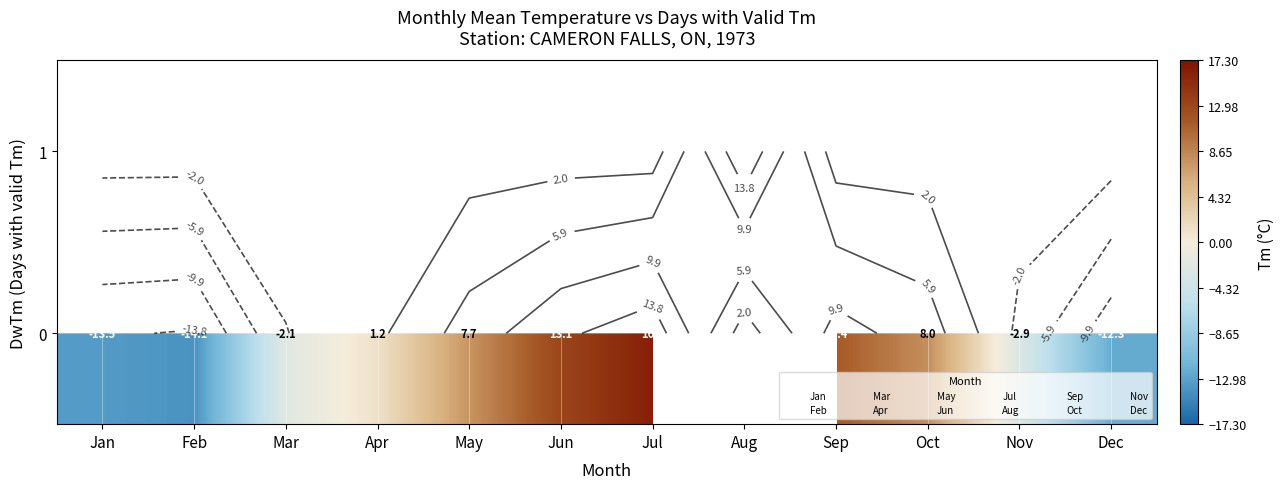

What is the sum of the row_1 values at Jan and Jul?

2.8